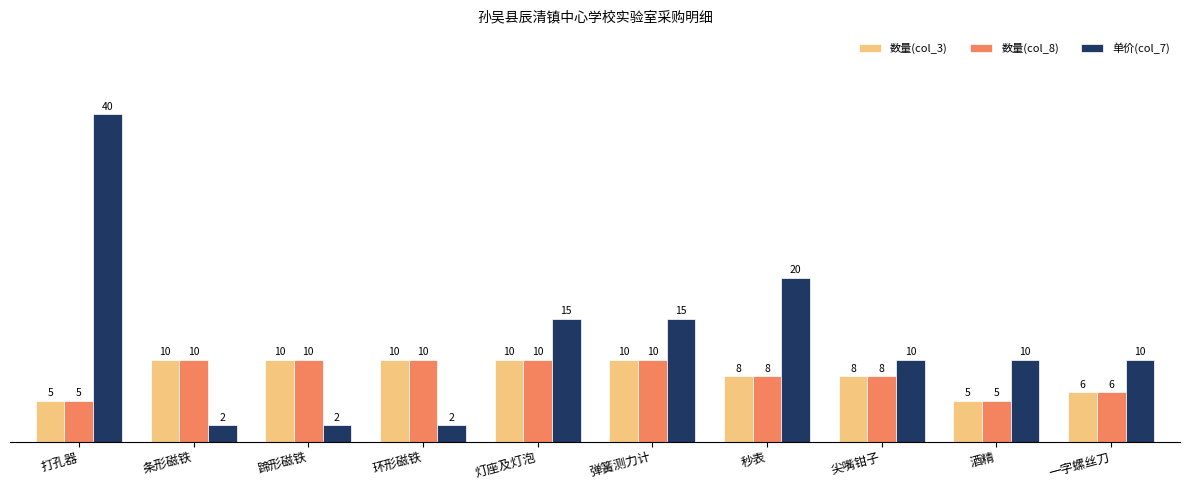

Which series has the widest spread of values?

单价(col_7)